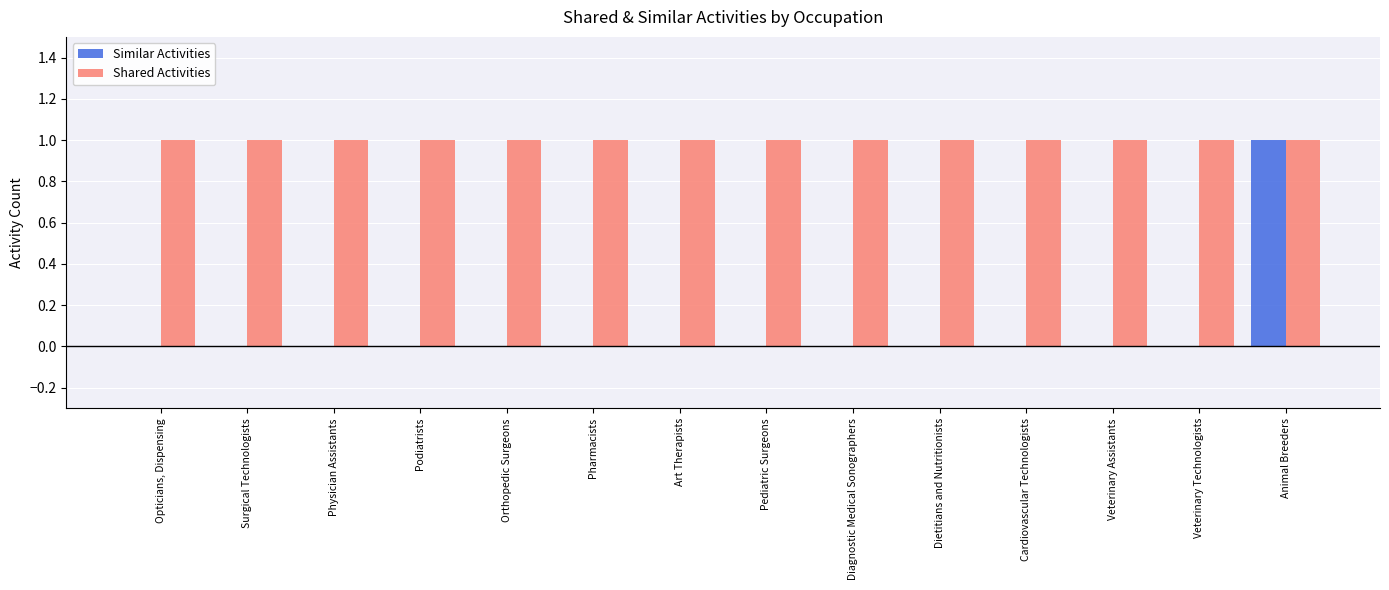

What is the maximum value for Similar Activities?

1